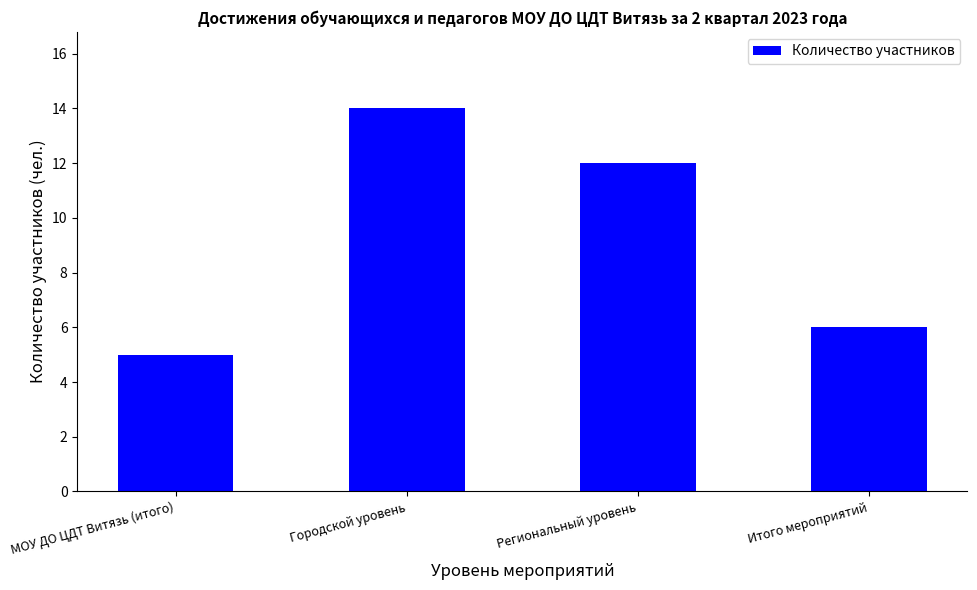

Rank the categories by value from highest to lowest.

Городской уровень, Региональный уровень, Итого мероприятий, МОУ ДО ЦДТ Витязь (итого)